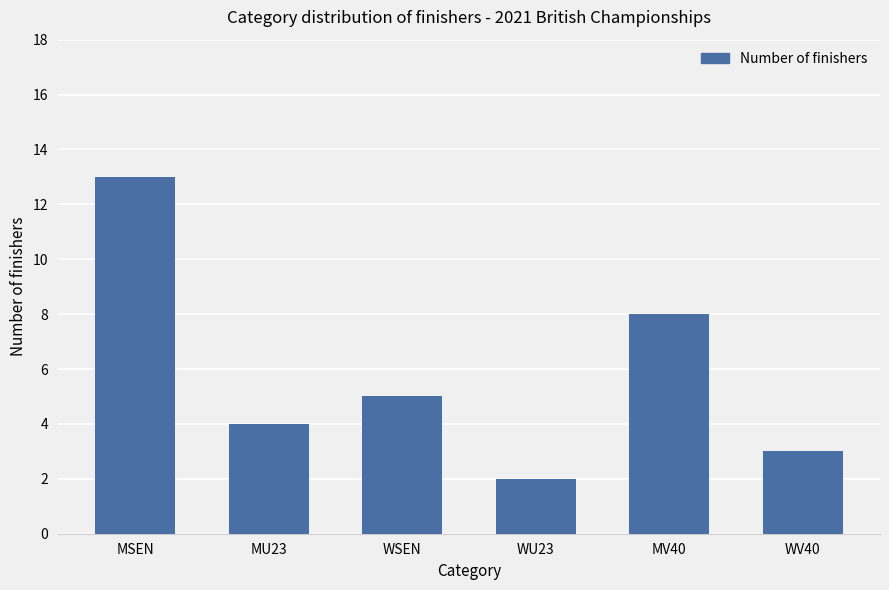

How many bars are there in total?

6